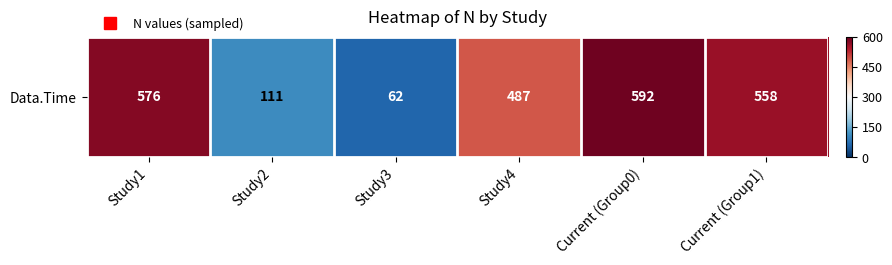

How many distinct data groups are displayed?

1